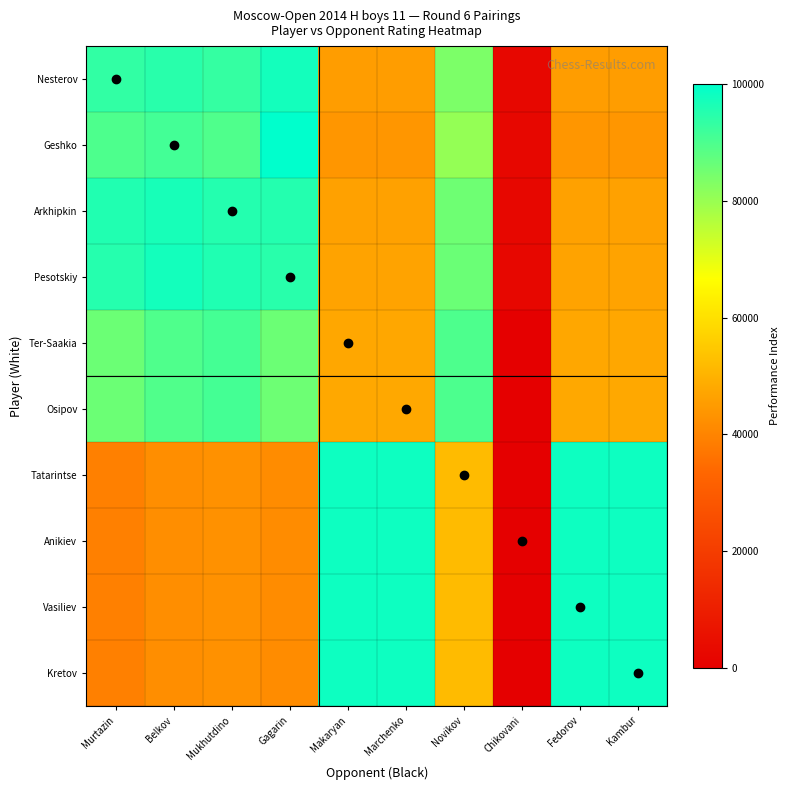

Reading left to right, list all the values displayed in this chart.

Nesterov: Murtazin=93398.3	Belkov=94667.3	Mukhutdino=93104.7	Gagarin=97389.8	Makaryan=45501.4	Marchenko=45501.4	Novikov=83596.9	Chikovani=2448.7	Fedorov=45501.4	Kambur=45501.4
Geshko: Murtazin=89752.2	Belkov=91066.2	Mukhutdino=89563.0	Gagarin=100000.0	Makaryan=43862.7	Marchenko=43862.7	Novikov=80510.1	Chikovani=2446.6	Fedorov=43862.7	Kambur=43862.7
Arkhipkin: Murtazin=95551.2	Belkov=96793.6	Mukhutdino=95195.9	Gagarin=95304.3	Makaryan=46469.0	Marchenko=46469.0	Novikov=85419.7	Chikovani=2449.9	Fedorov=46469.0	Kambur=46469.0
Pesotskiy: Murtazin=95109.9	Belkov=97450.2	Mukhutdino=95841.7	Gagarin=94678.6	Makaryan=46767.8	Marchenko=46767.8	Novikov=85982.5	Chikovani=2450.2	Fedorov=46767.8	Kambur=46767.8
Ter-Saakia: Murtazin=85871.5	Belkov=89462.6	Mukhutdino=91005.3	Gagarin=85811.3	Makaryan=47627.3	Marchenko=47627.3	Novikov=89770.6	Chikovani=0.0	Fedorov=47627.3	Kambur=47627.3
Osipov: Murtazin=85761.1	Belkov=89350.9	Mukhutdino=90891.8	Gagarin=85707.0	Makaryan=47685.3	Marchenko=47685.3	Novikov=89879.8	Chikovani=0.1	Fedorov=47685.3	Kambur=47685.3
Tatarintse: Murtazin=39155.4	Belkov=42162.0	Mukhutdino=42911.3	Gagarin=41650.6	Makaryan=98115.8	Marchenko=98115.8	Novikov=52057.4	Chikovani=63.1	Fedorov=98115.8	Kambur=98115.8
Anikiev: Murtazin=39155.4	Belkov=42162.0	Mukhutdino=42911.3	Gagarin=41650.6	Makaryan=98115.8	Marchenko=98115.8	Novikov=52057.4	Chikovani=63.1	Fedorov=98115.8	Kambur=98115.8
Vasiliev: Murtazin=39155.4	Belkov=42162.0	Mukhutdino=42911.3	Gagarin=41650.6	Makaryan=98115.8	Marchenko=98115.8	Novikov=52057.4	Chikovani=63.1	Fedorov=98115.8	Kambur=98115.8
Kretov: Murtazin=39155.4	Belkov=42162.0	Mukhutdino=42911.3	Gagarin=41650.6	Makaryan=98115.8	Marchenko=98115.8	Novikov=52057.4	Chikovani=63.1	Fedorov=98115.8	Kambur=98115.8